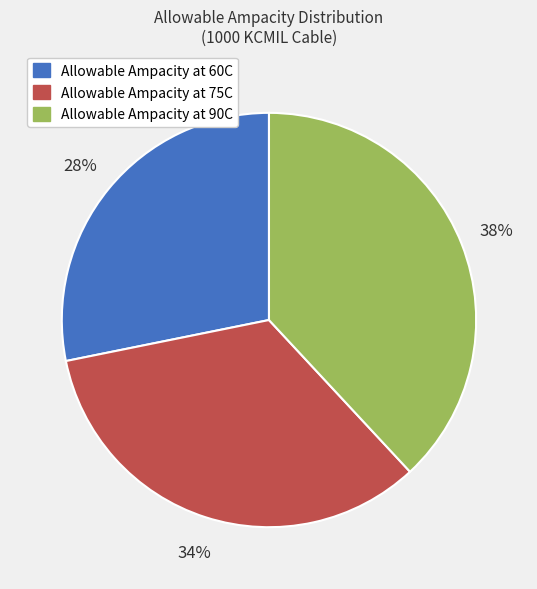

How many segments does this pie chart have?

3